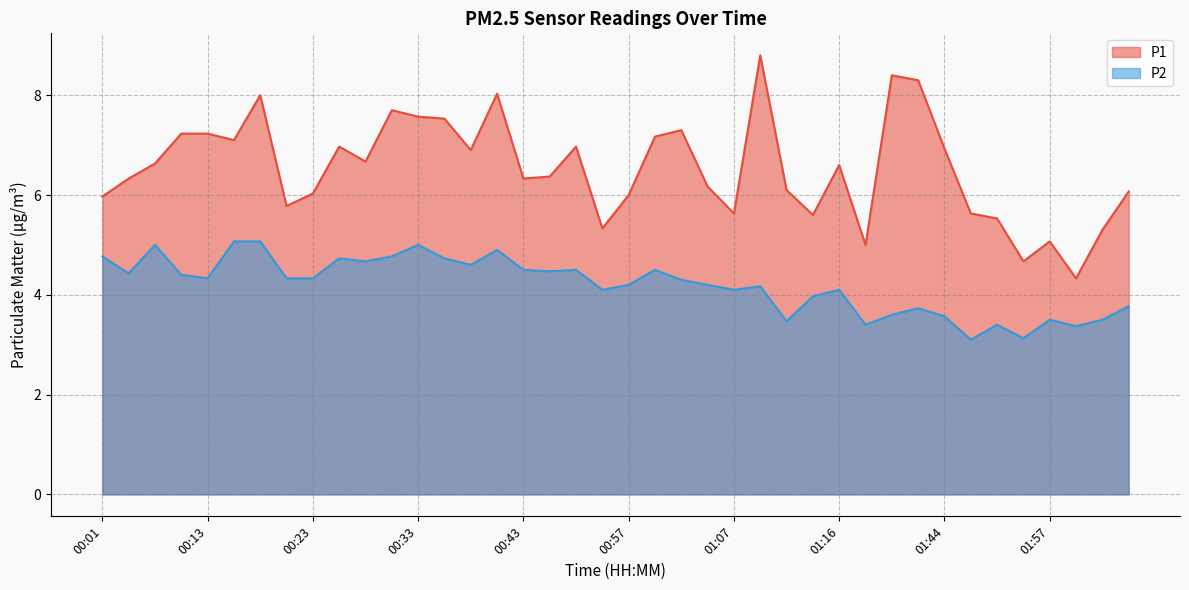

List the labels in order of P1 value, smallest first.

02:00, 01:55, 01:31, 01:57, 02:03, 00:51, 01:52, 01:14, 01:07, 01:49, 00:21, 00:01, 00:57, 00:23, 02:05, 01:11, 01:04, 00:03, 00:43, 00:46, 01:16, 00:08, 00:28, 00:38, 01:44, 00:26, 00:49, 00:16, 00:59, 00:11, 00:13, 01:02, 00:36, 00:33, 00:31, 00:18, 00:41, 01:39, 01:33, 01:09